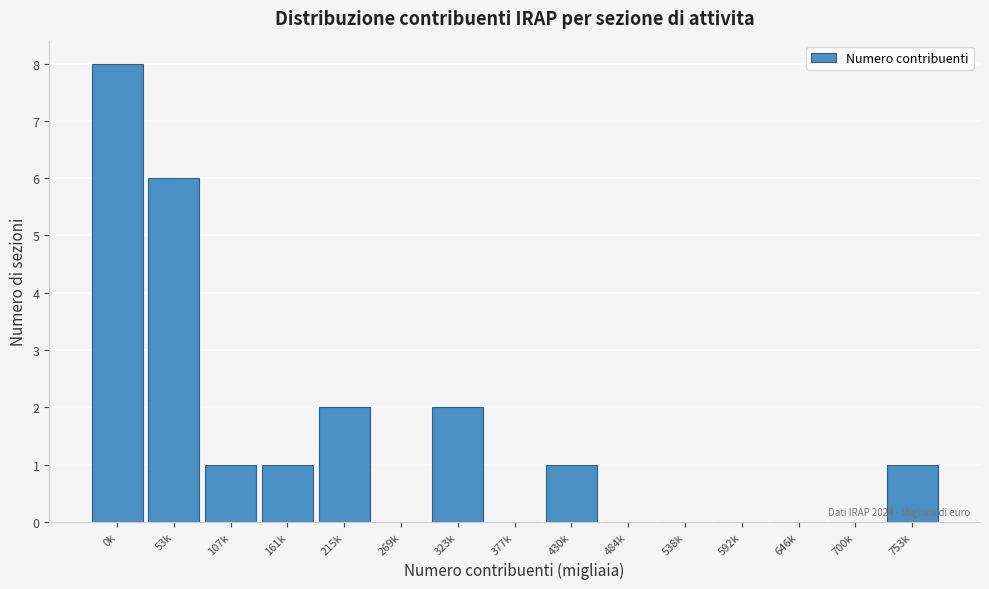

Reading left to right, transcribe all the data shown in this chart.

0k=8	53k=6	107k=1	161k=1	215k=2	269k=0	323k=2	377k=0	430k=1	484k=0	538k=0	592k=0	646k=0	700k=0	753k=1